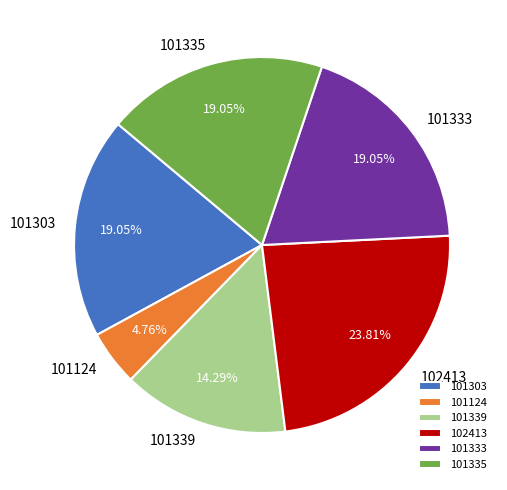

Which has a higher value, 101339 or 101335?

101335